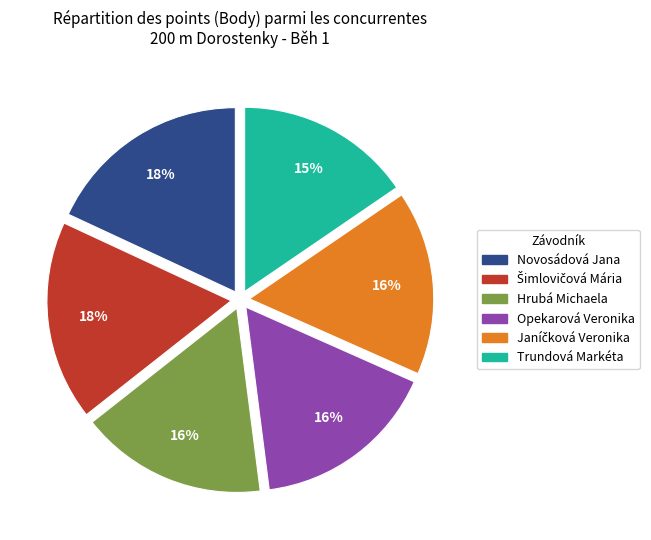

True or false: Opekarová Veronika accounts for 29% of the total.

False